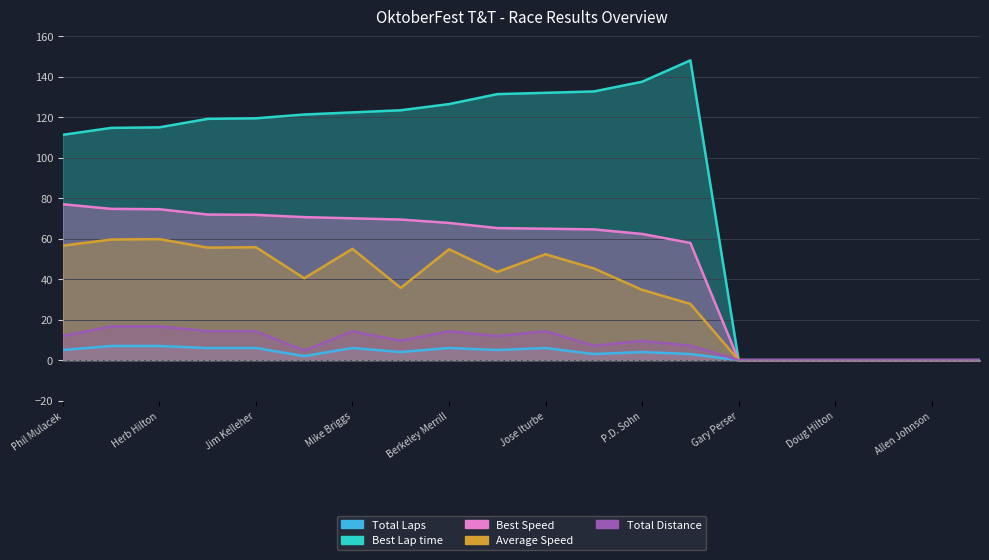

True or false: Average Speed has more than 2 points higher than both neighbors.

True